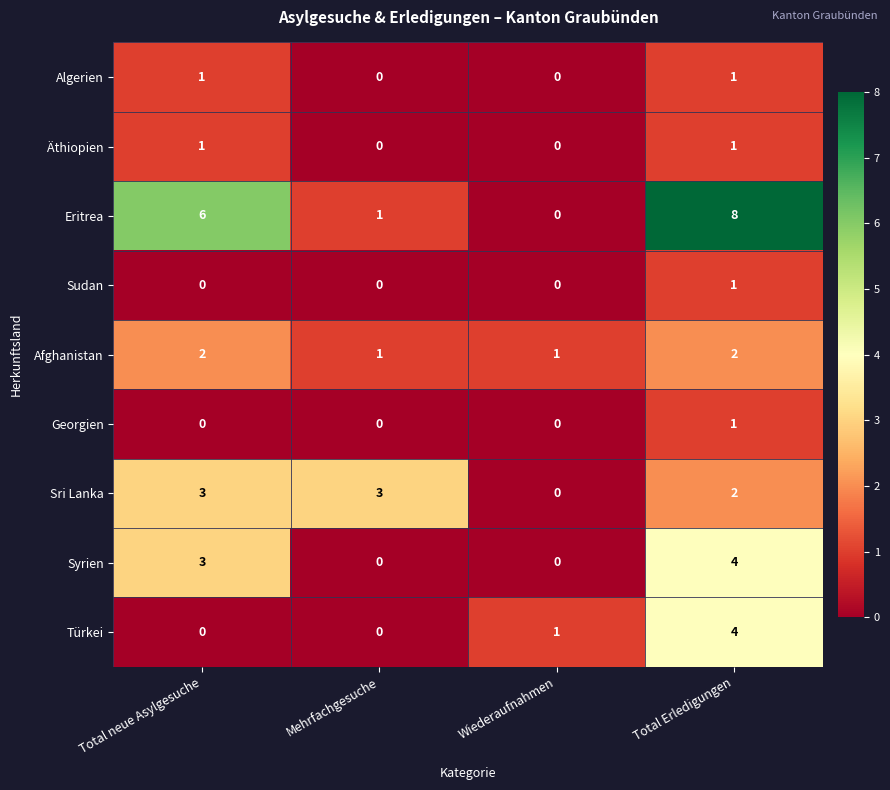

What is the difference between the maximum and minimum values in the Türkei series?

4